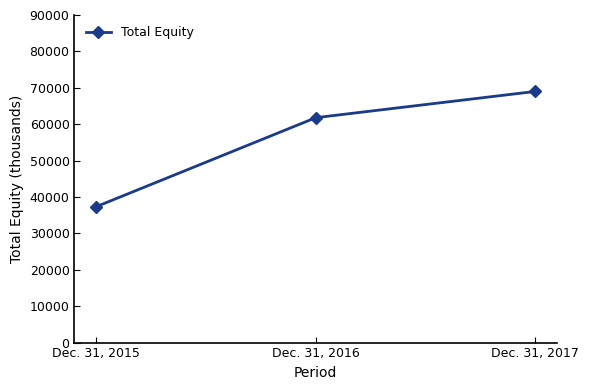

Is it true that the value at Dec. 31, 2016 is 93419?

False